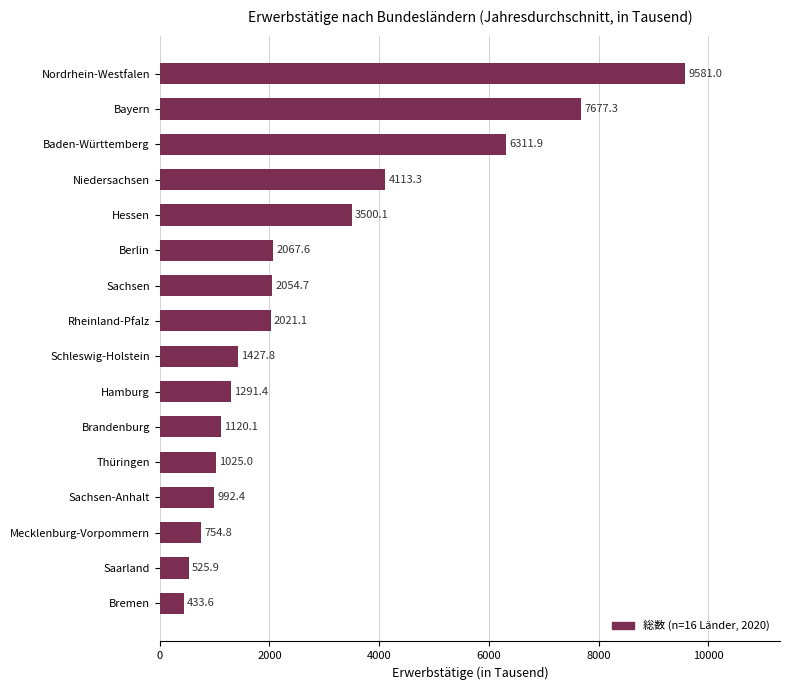

True or false: the data shows 10499.2 at Baden-Württemberg.

False